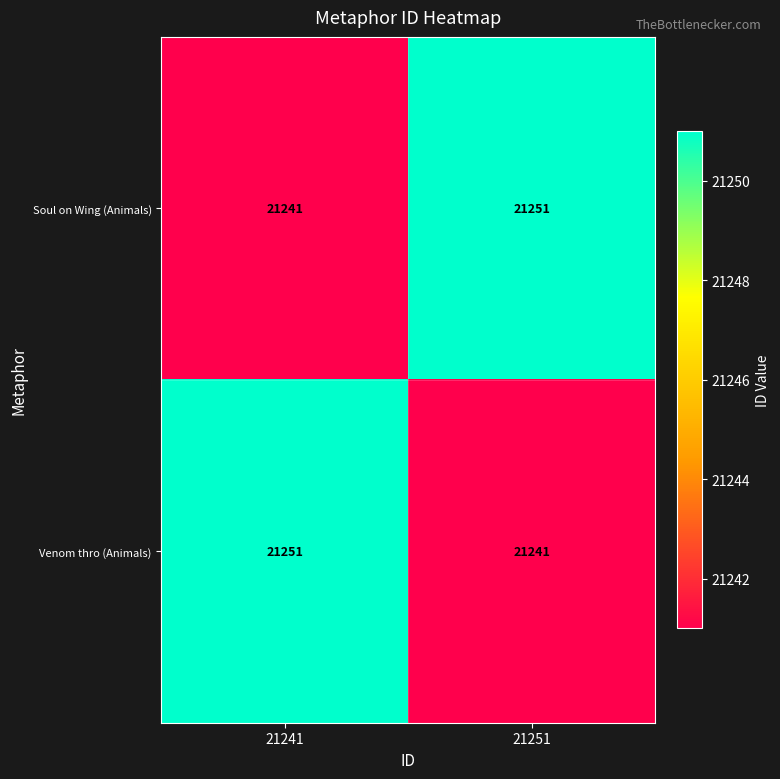

Rank the categories by Soul on Wing (Animals) value from highest to lowest.

21251, 21241